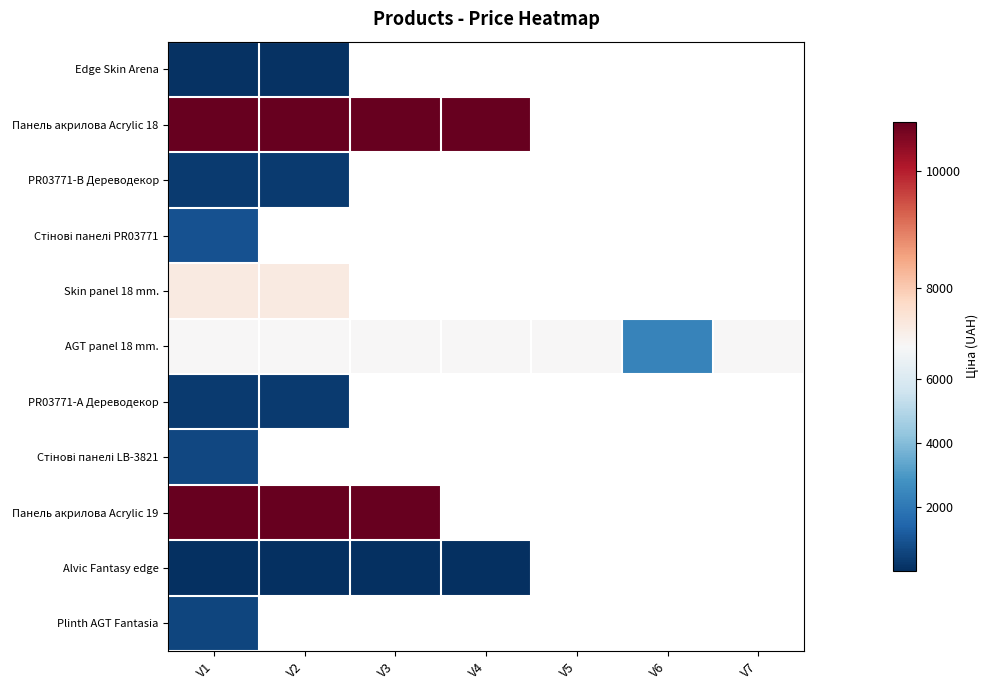

What is the spread (max minus min) of values at V2?

10799.0